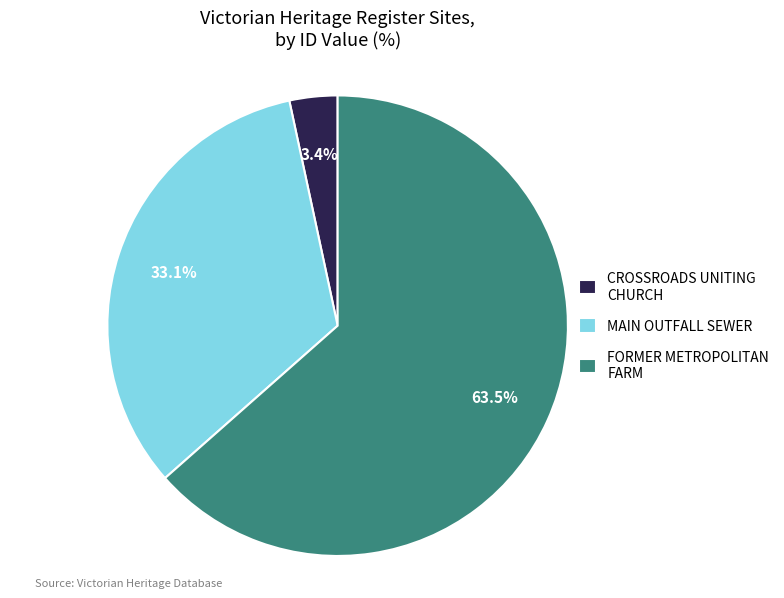

Which has a higher value, CROSSROADS UNITING CHURCH or MAIN OUTFALL SEWER?

MAIN OUTFALL SEWER